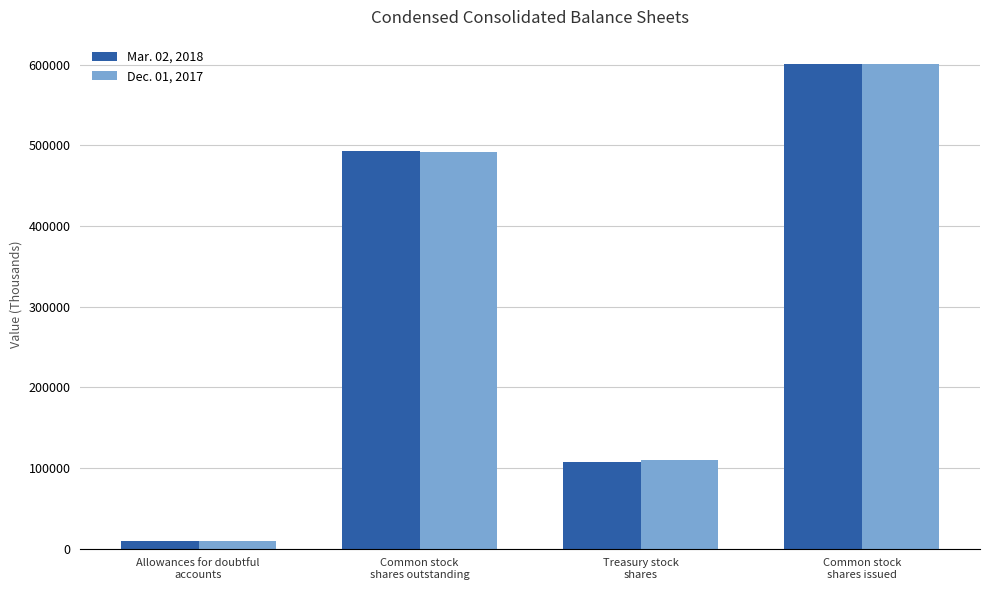

How many groups of bars are there?

4